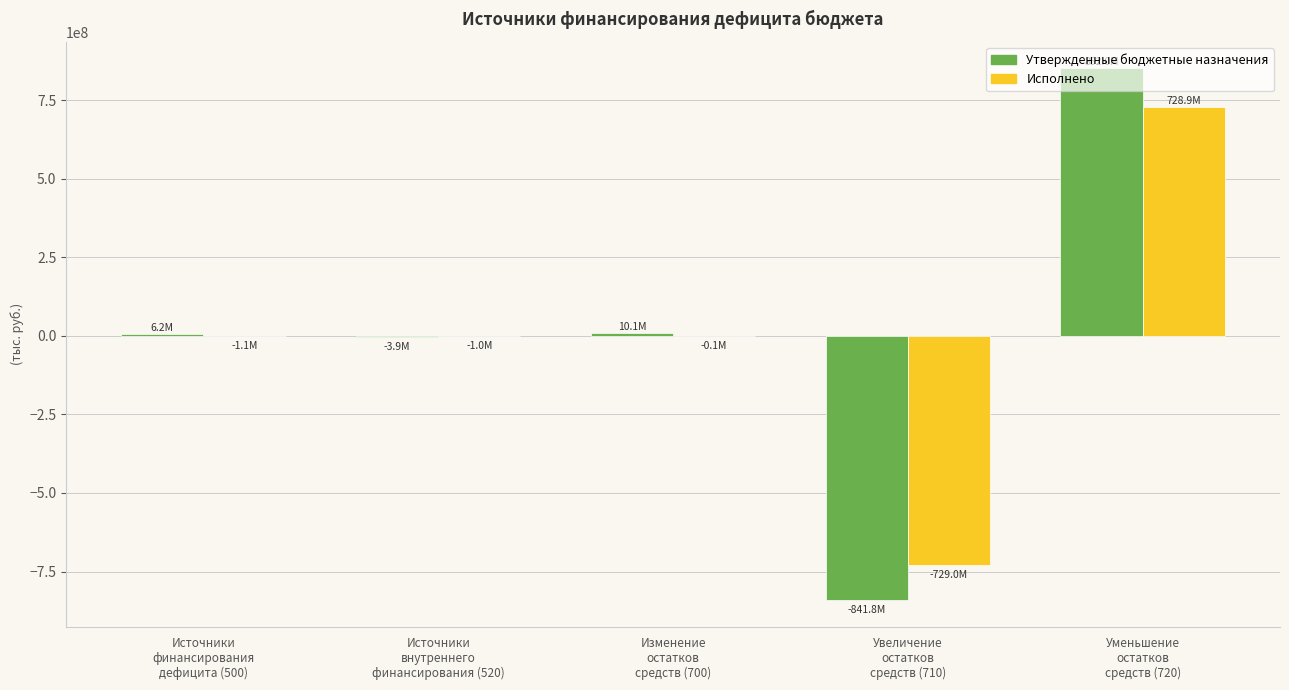

Read the Исполнено value at Источники
финансирования
дефицита (500).

-1051239.3